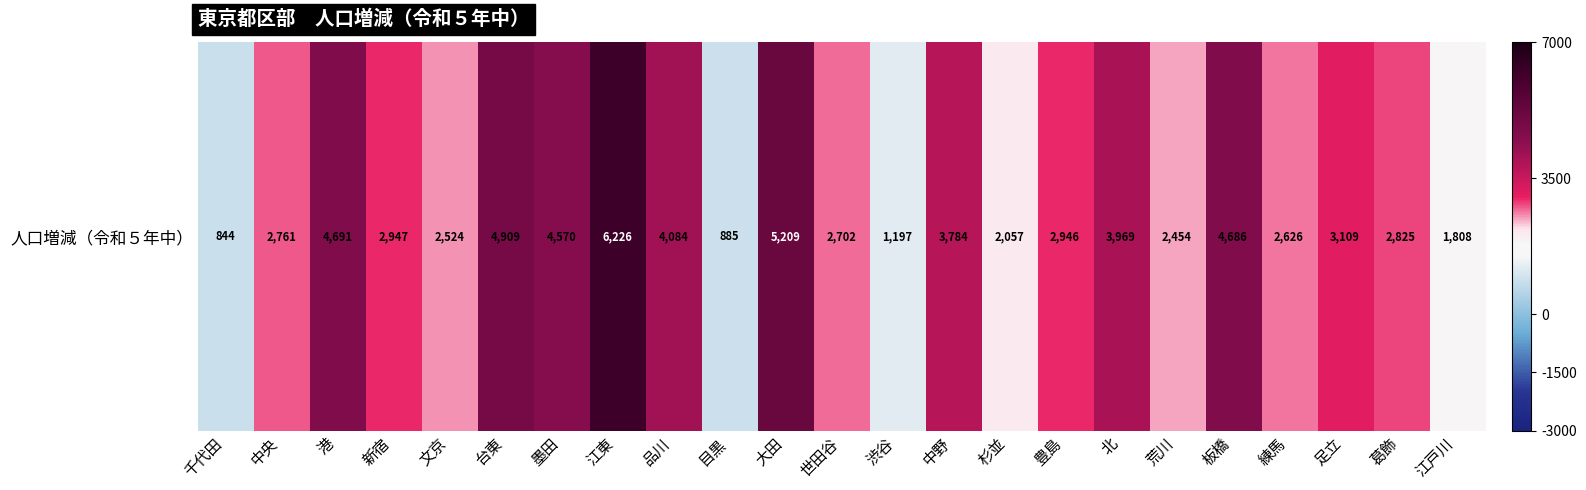

Reading left to right, list all the values displayed in this chart.

千代田=844	中央=2761	港=4691	新宿=2947	文京=2524	台東=4909	墨田=4570	江東=6226	品川=4084	目黒=885	大田=5209	世田谷=2702	渋谷=1197	中野=3784	杉並=2057	豊島=2946	北=3969	荒川=2454	板橋=4686	練馬=2626	足立=3109	葛飾=2825	江戸川=1808